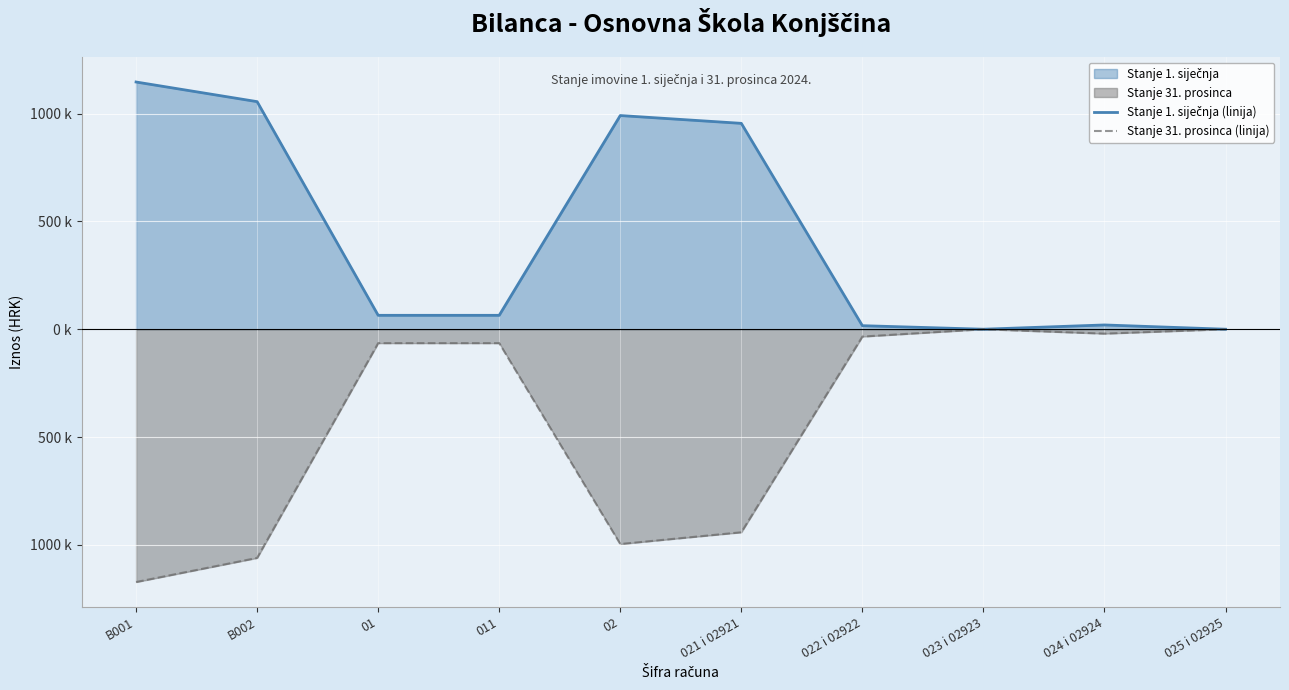

At how many categories does at least one series exceed 125774?

4